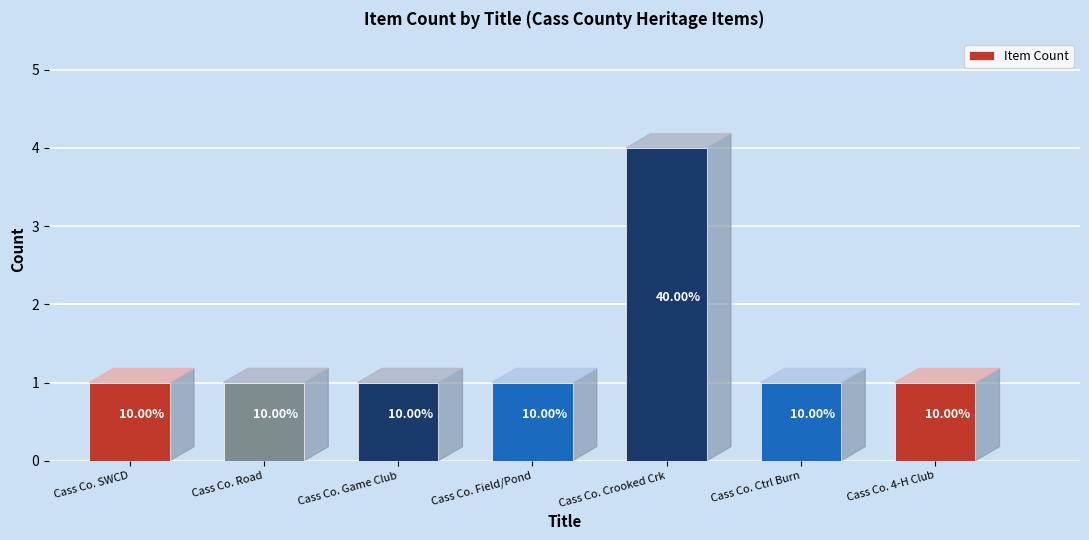

Read the value at Cass Co. Crooked Crk.

4